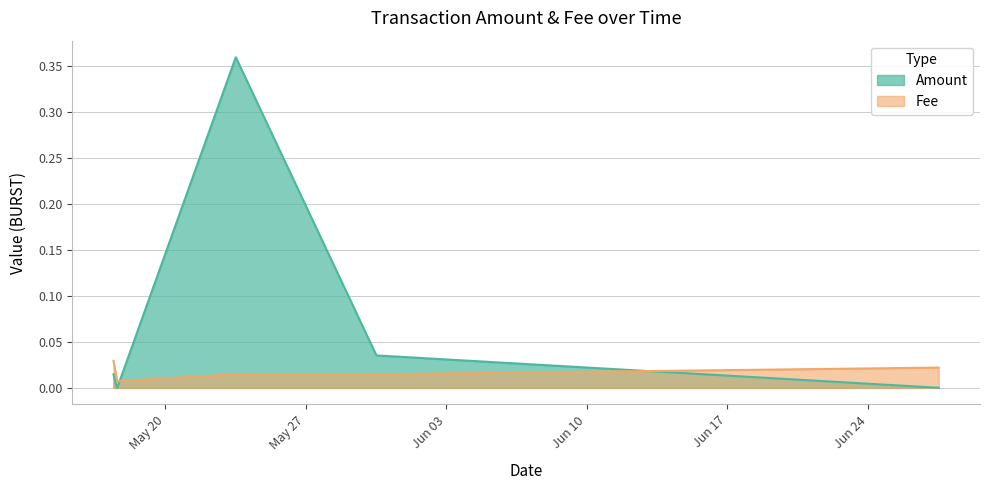

Which label corresponds to the largest value in the chart?

2021-05-23 12:27:16